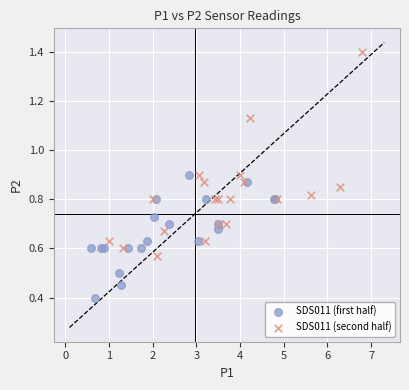

What are all the series names shown in the legend?

SDS011 (first half), SDS011 (second half)